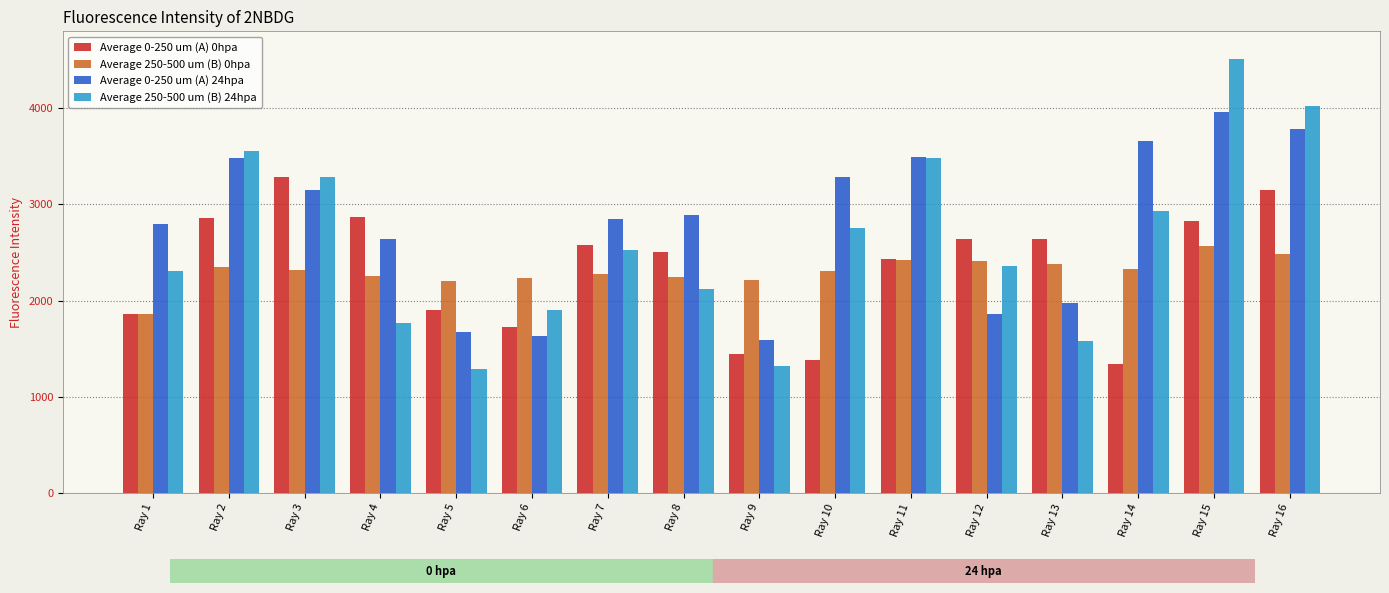

What is the value of the Average 250-500 um (B) 24hpa bar at the 4th from the left?

1770.9